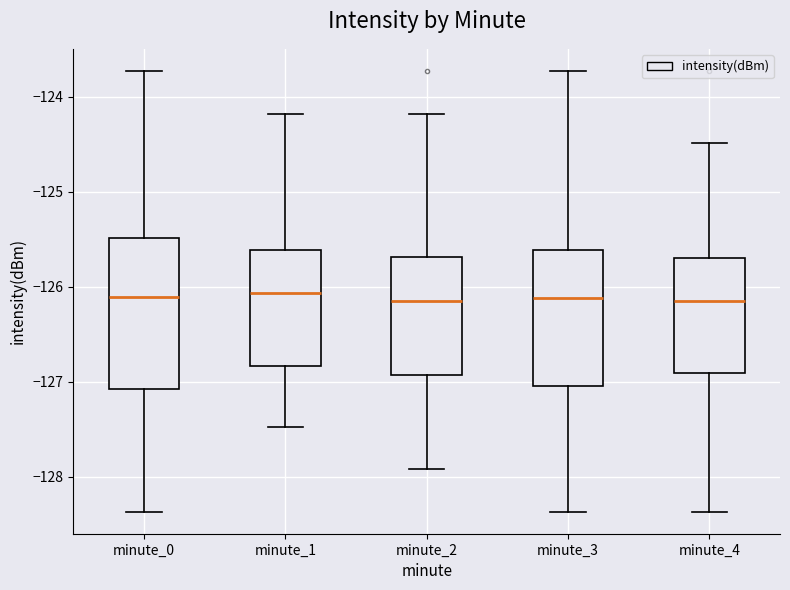

Which box is the tallest, from its lower edge to its upper edge?

minute_0